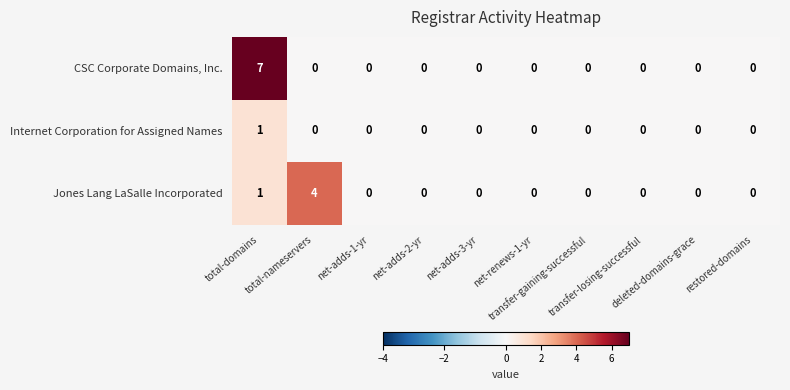

What is the sum of all CSC Corporate Domains, Inc. values?

7